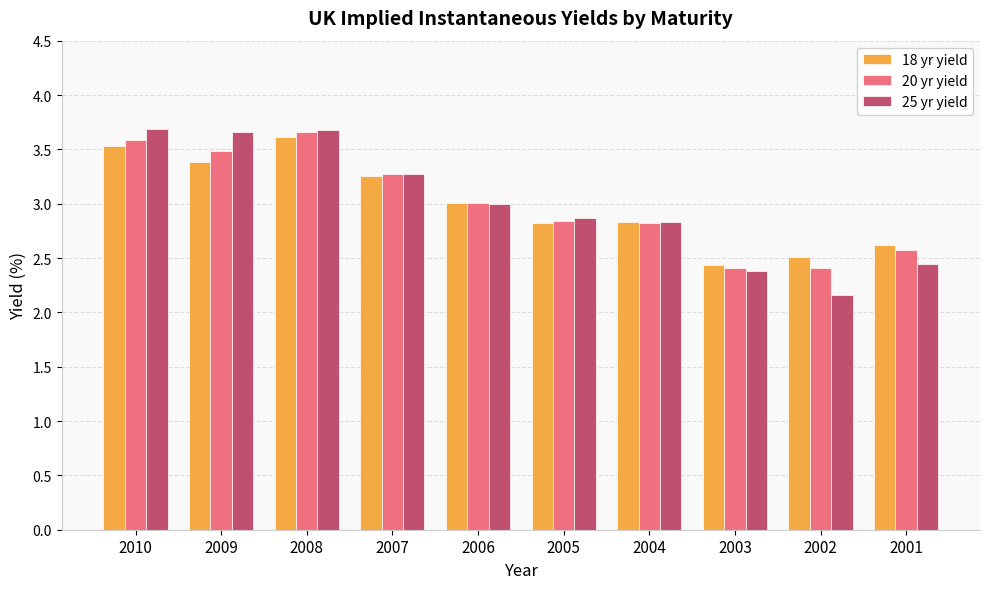

Where is 25 yr yield nearest to the value 2?

2002